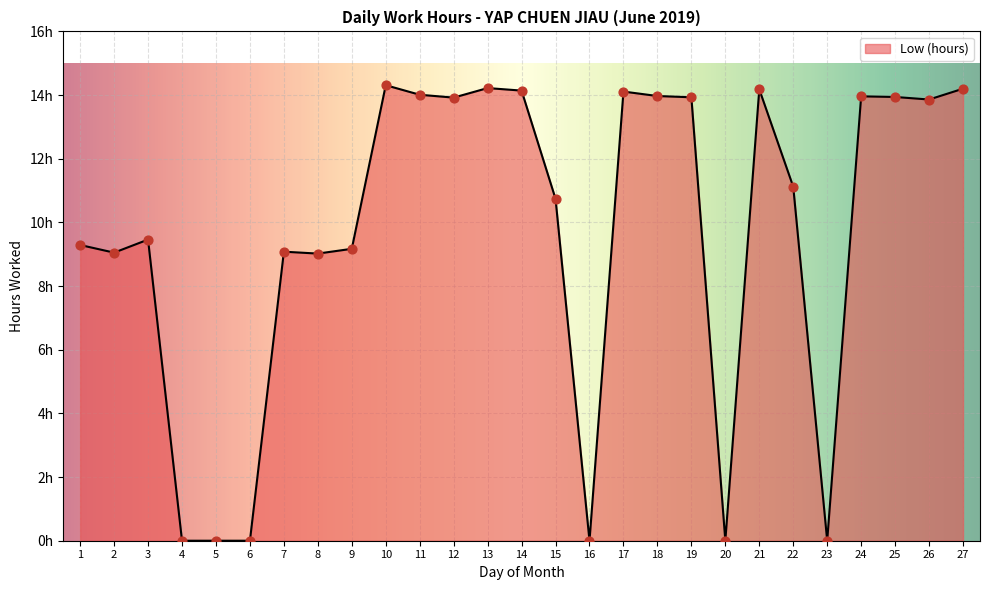

Between 3 and 17, which is larger?

17